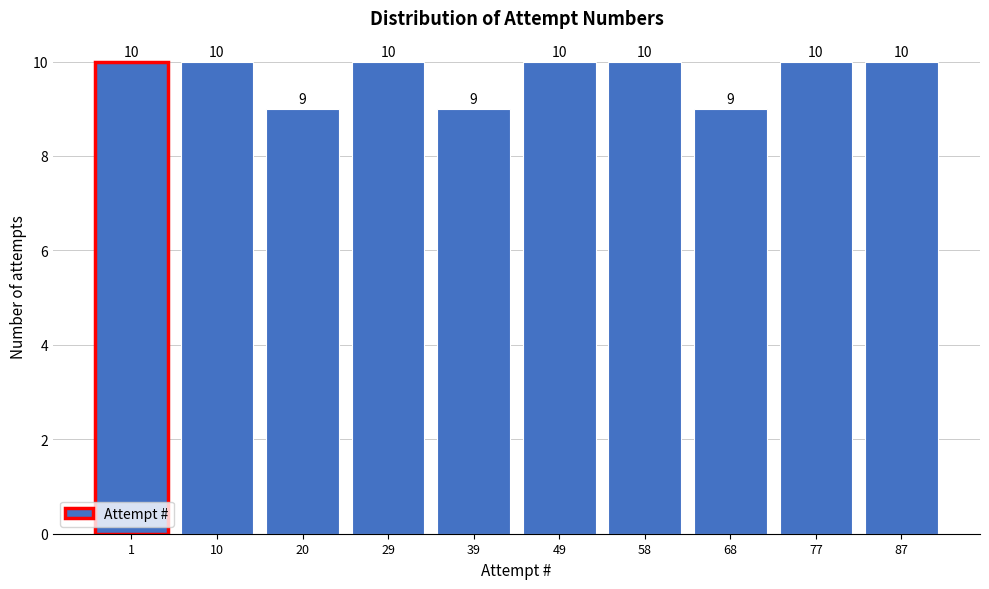

Reading left to right, list all the values displayed in this chart.

10	10	9	10	9	10	10	9	10	10